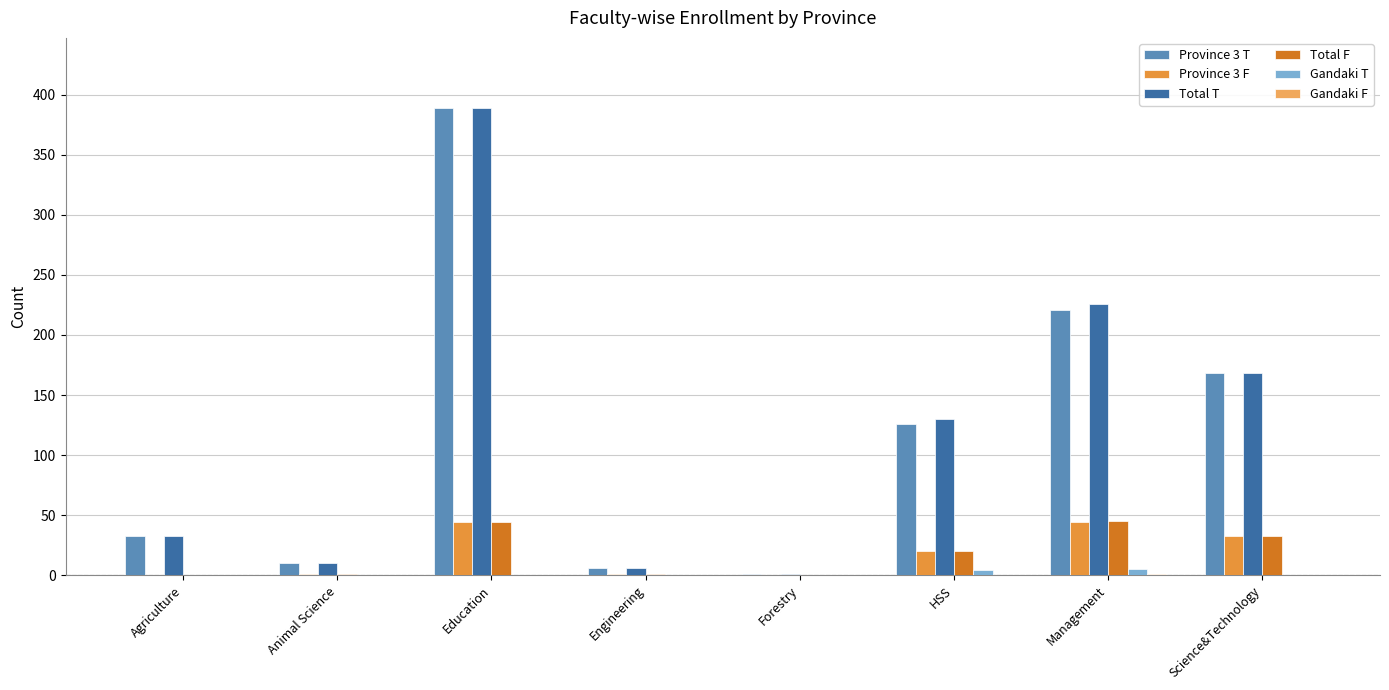

At which category is the sum across all series the highest?

Education